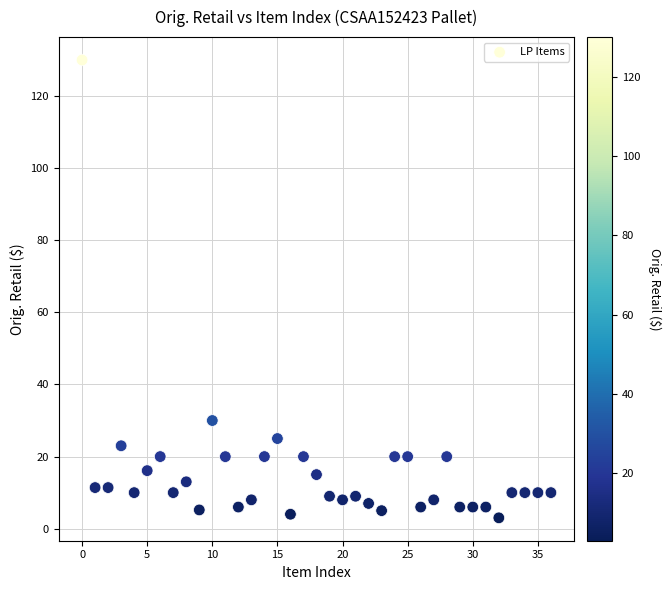

What Y value in the scatter plot is closest to 66?

30.0